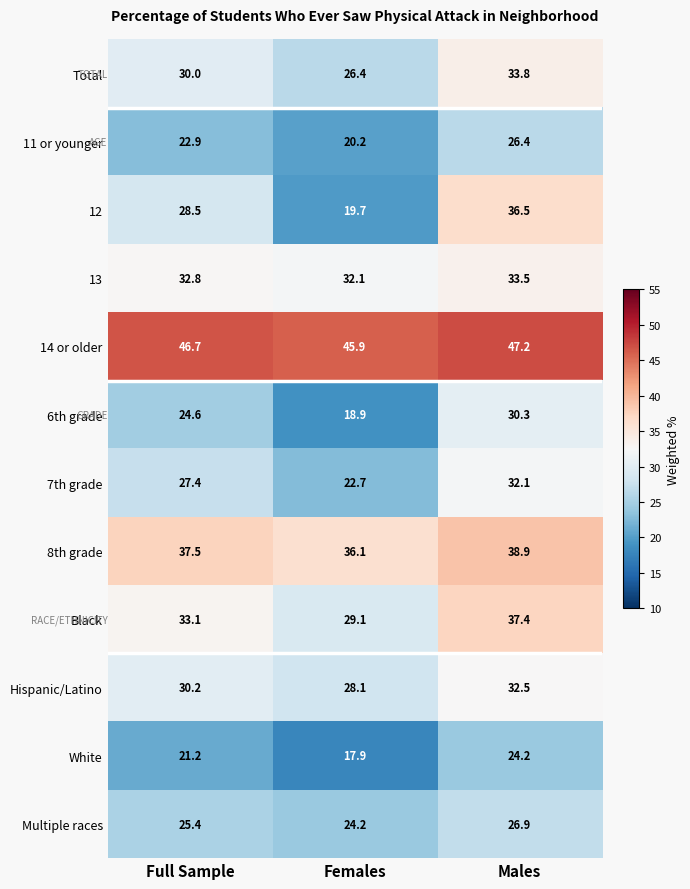

Where does the 8th grade series first go above 37?

Full Sample